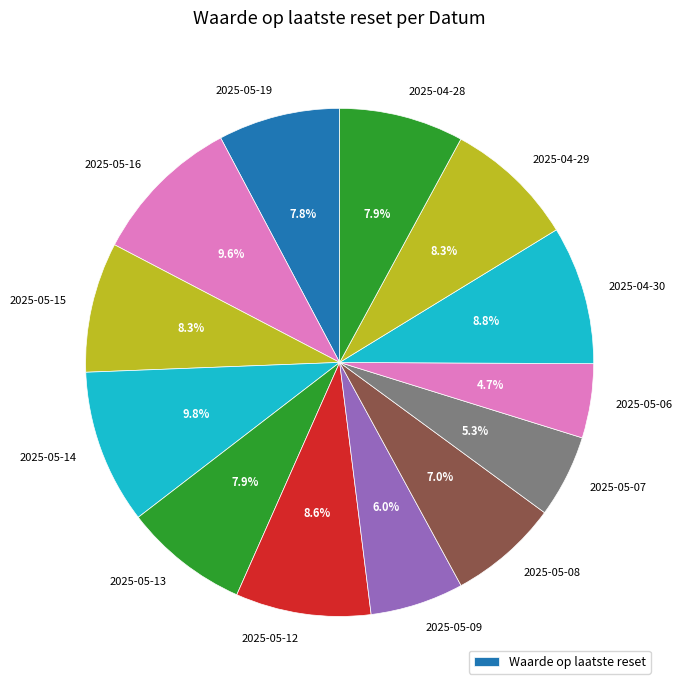

Count the number of slices in the pie.

13